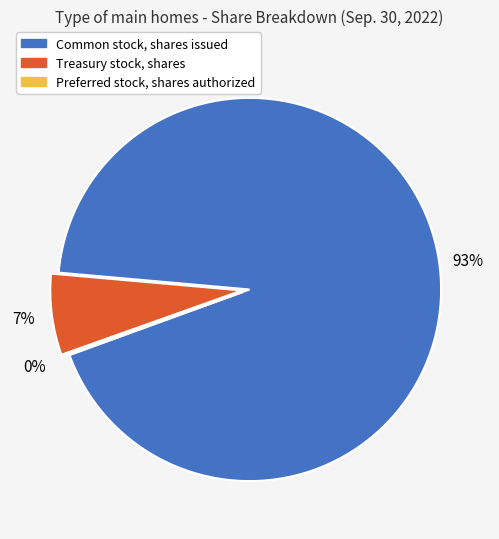

Which category has the biggest portion of the pie?

Common stock, shares issued